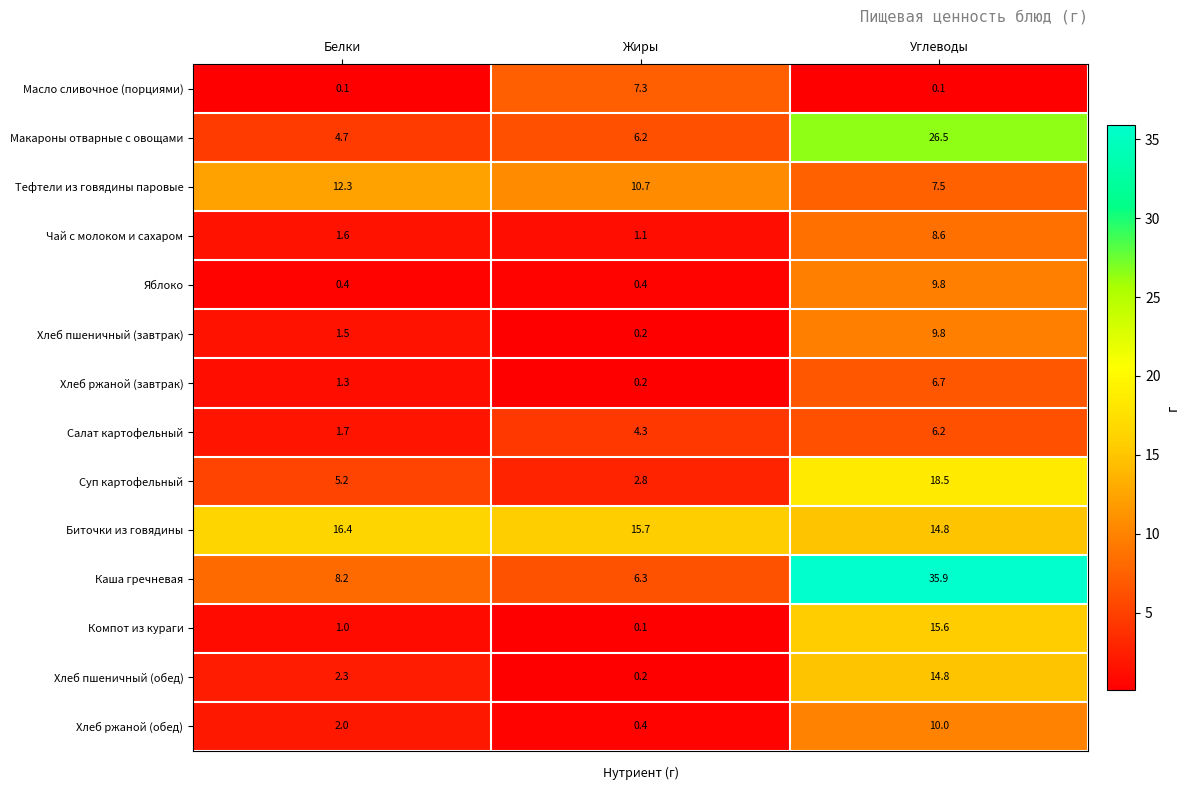

At which category is the sum across all series the highest?

Углеводы